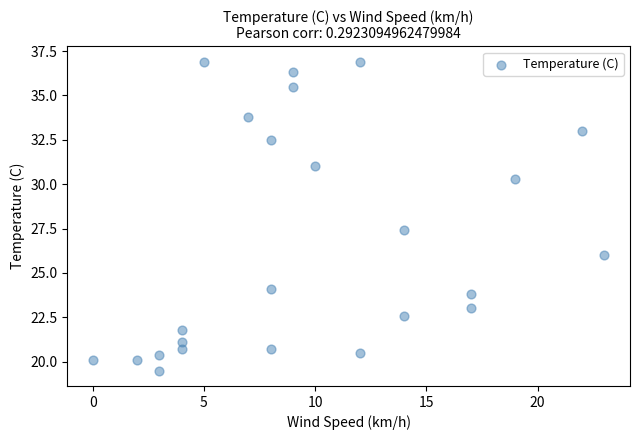

What is the range of Y values (max minus min)?

17.4